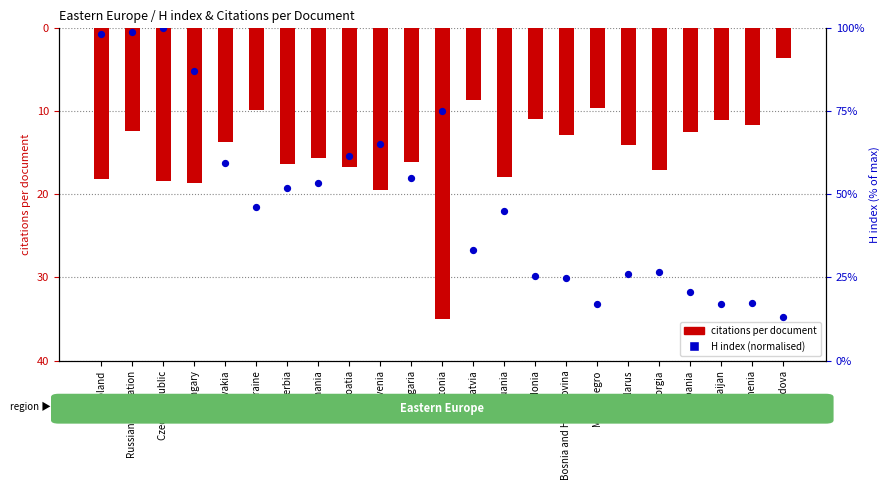

Which series contains the lowest Y value?

citations per document